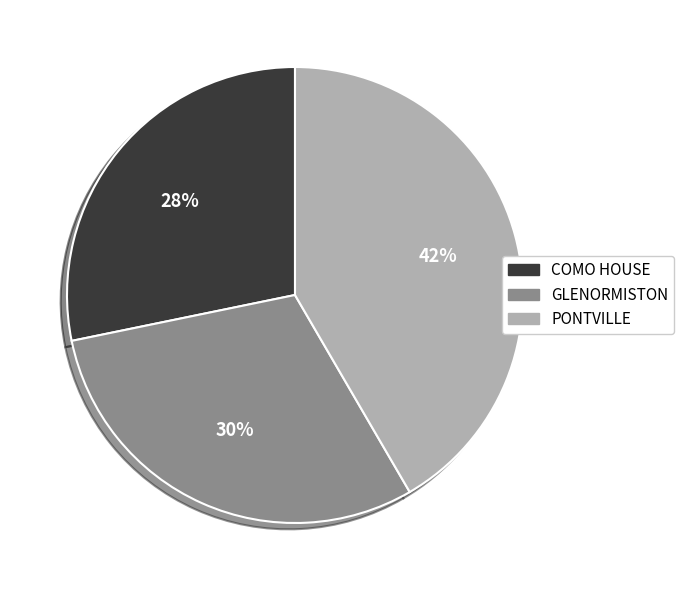

Which category has the biggest portion of the pie?

PONTVILLE